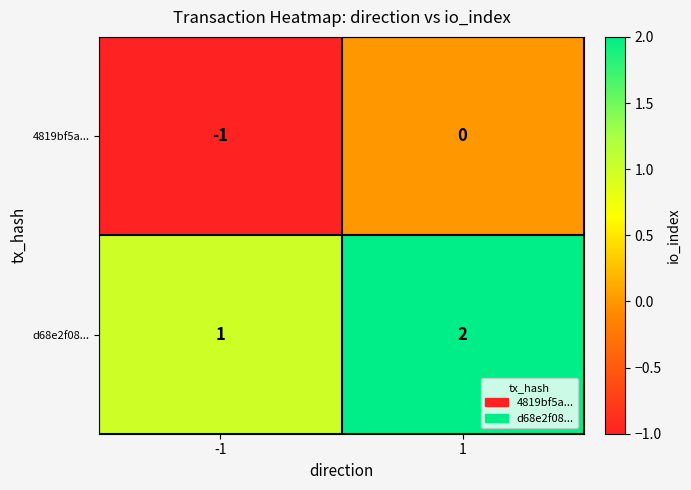

Rank the series at -1 from highest to lowest value.

d68e2f08..., 4819bf5a...